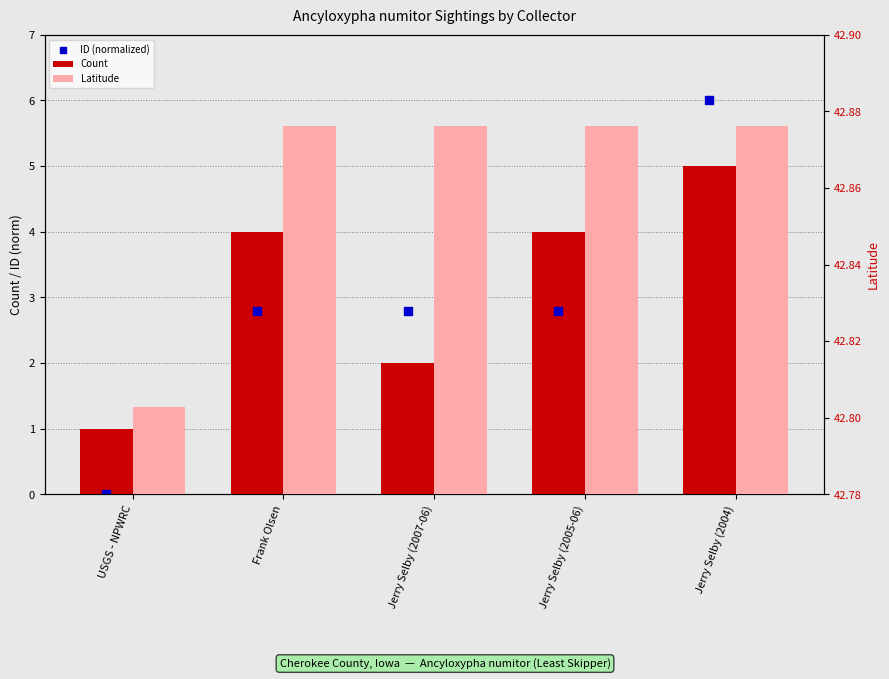

Which series has the largest total across all categories?

Latitude